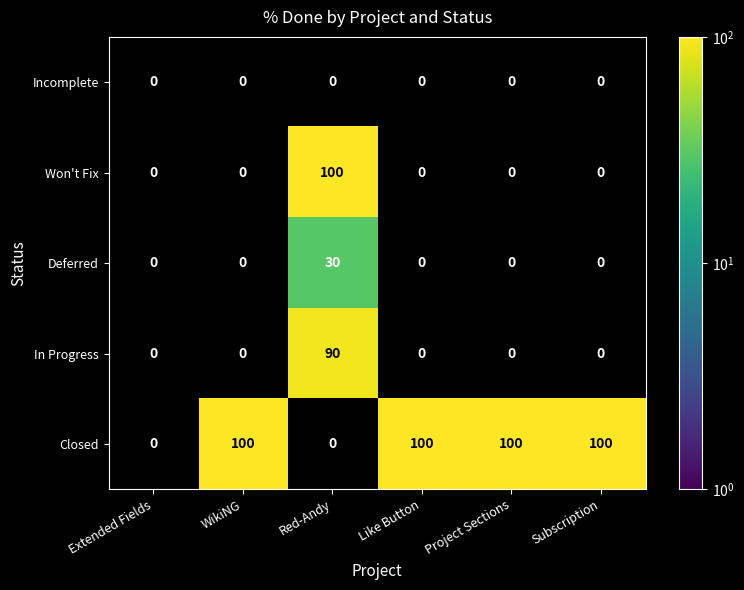

The Won't Fix series shows 174 at Red-Andy. True or false?

False